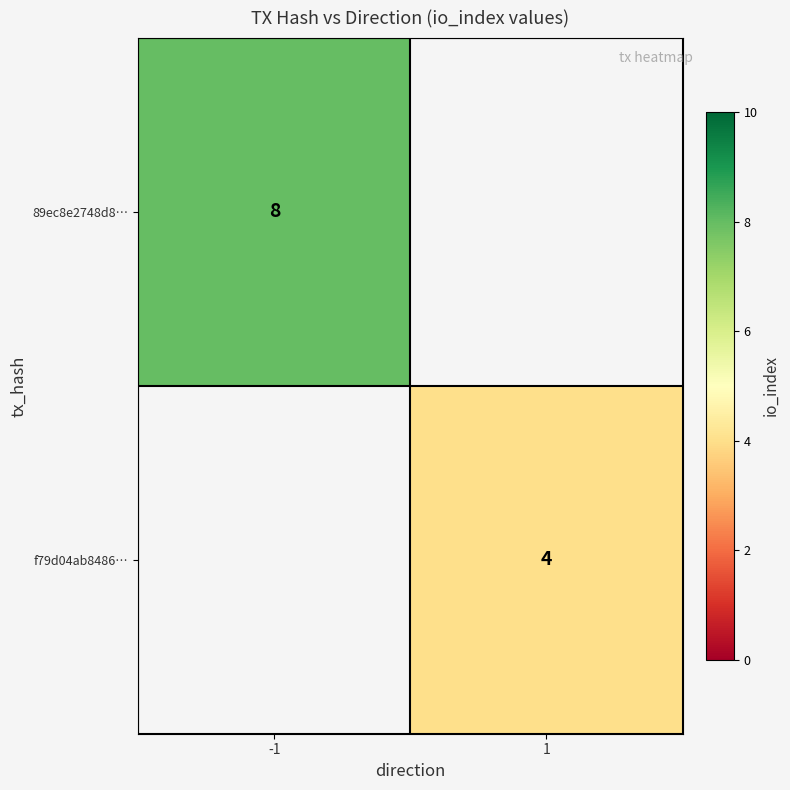

The 89ec8e2748d8… series shows 11 at -1. True or false?

False